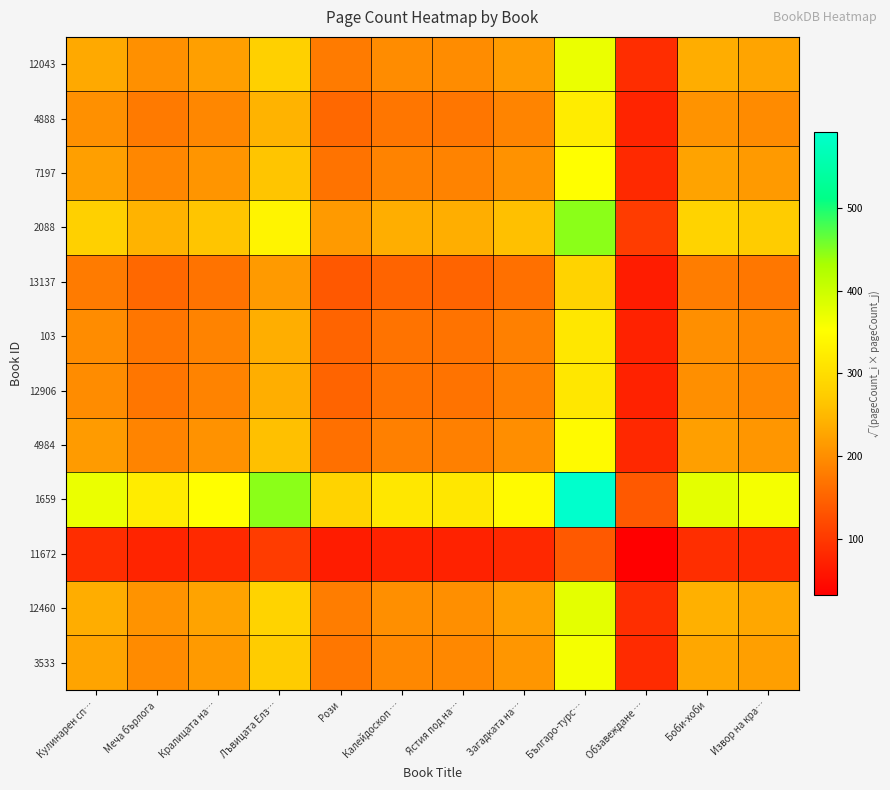

Which series changed the most between Рози and Загадката на…?

1659